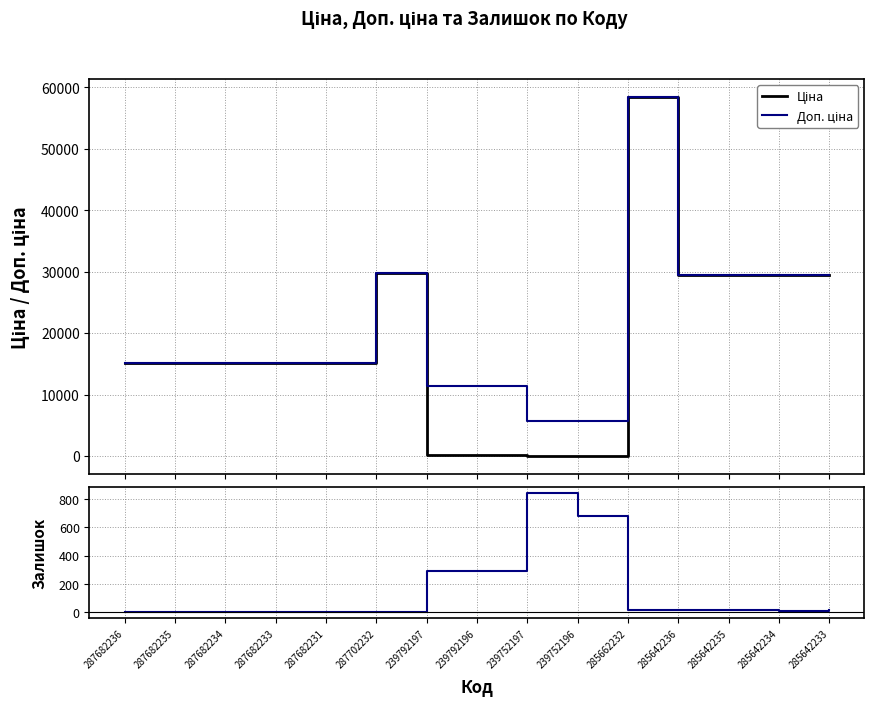

True or false: Залишок has a value of 290.0 at 239792196.

True